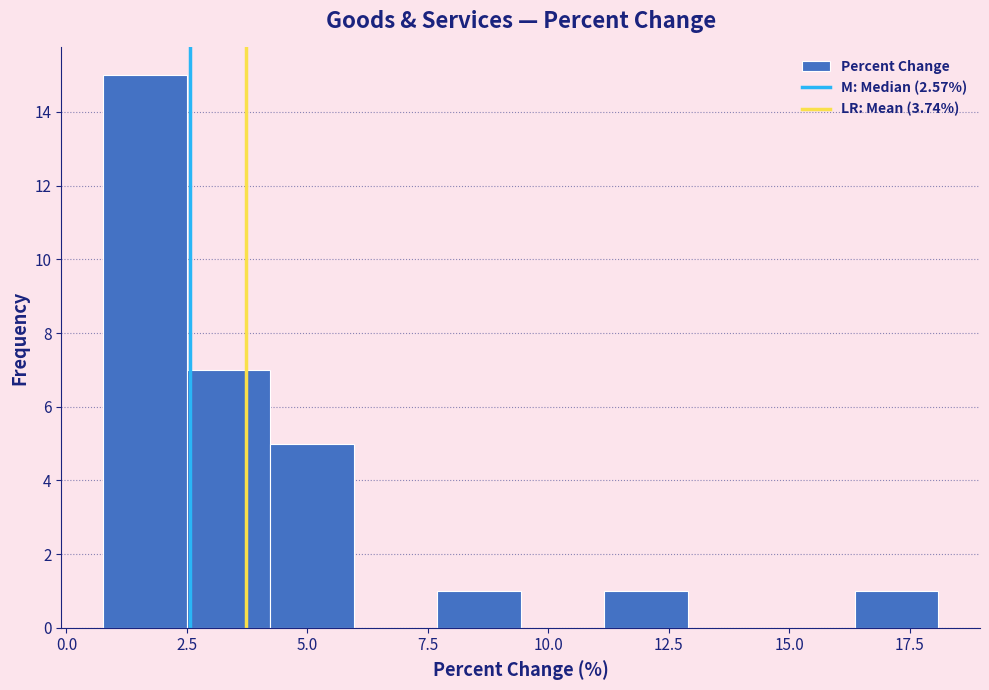

Read against the x-axis, roughly where is the centre of the tallest bar?

1.5